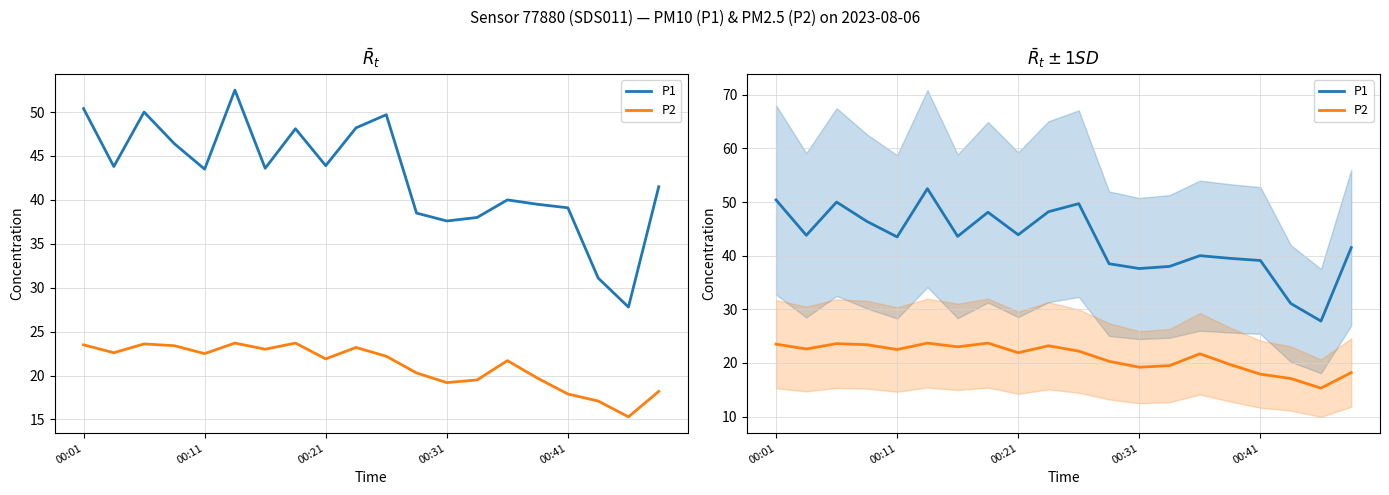

True or false: P2 has a value of 38.7 at 14.

False